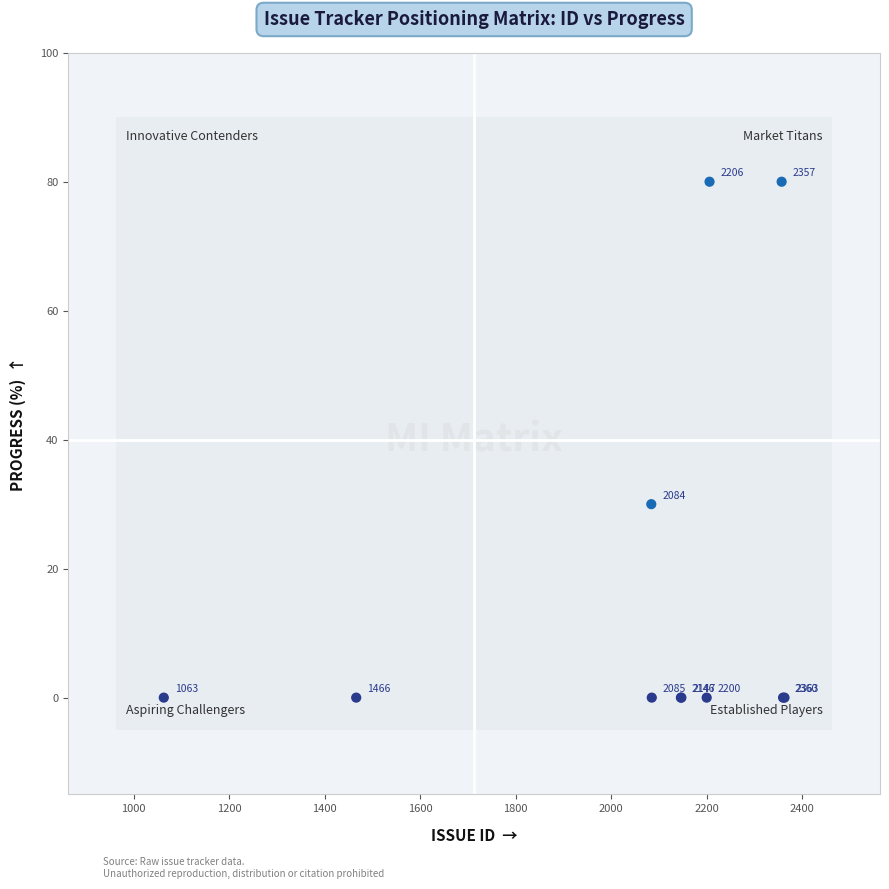

What Y value in the scatter plot is closest to 40?

30